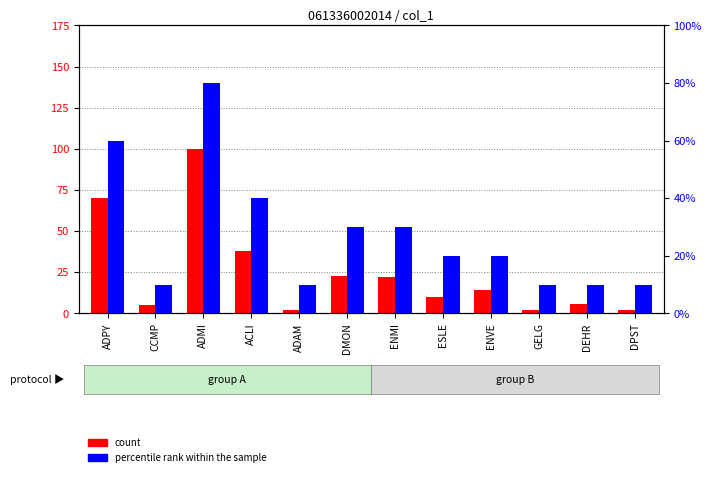

Read the count value at CCMP, to the nearest 5.

5